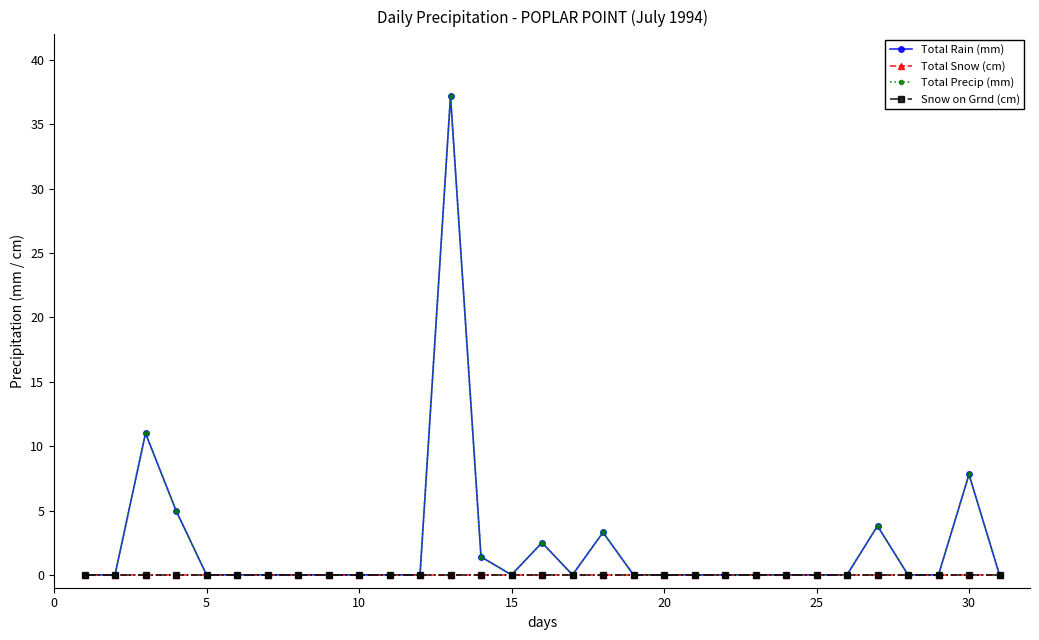

True or false: Total Snow (cm) and Snow on Grnd (cm) cross at least once.

False